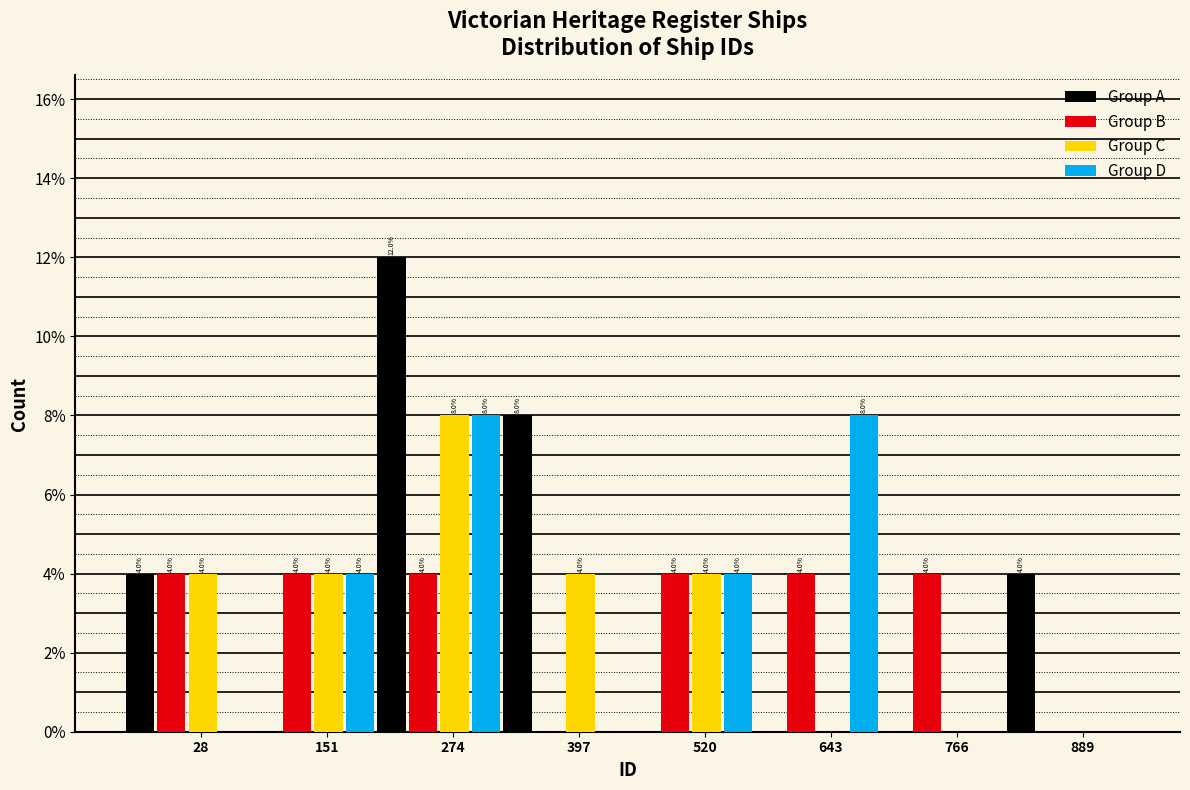

What value does the Group C series have at 397?

4